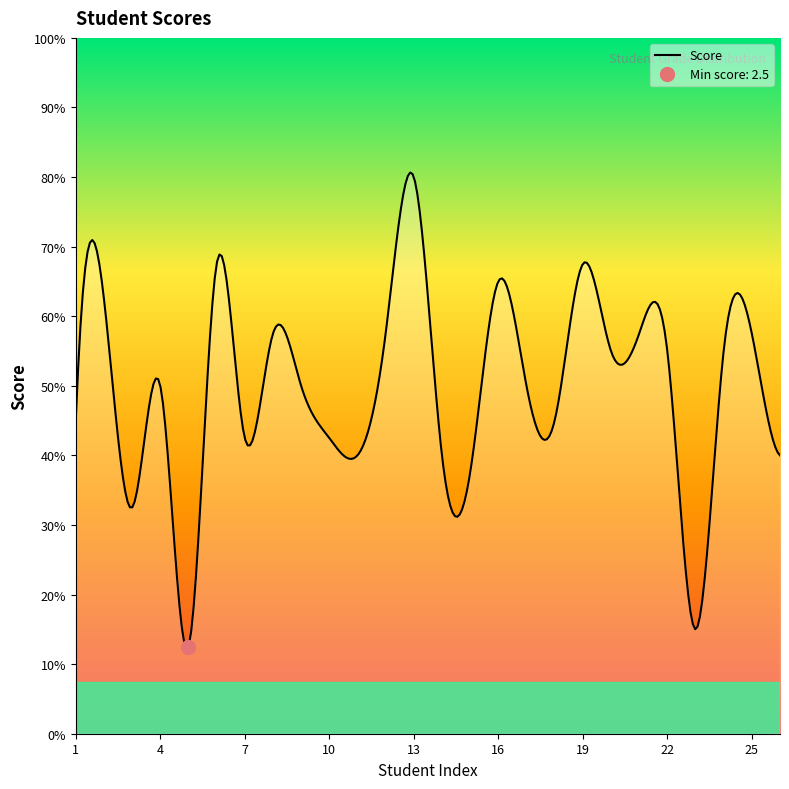

Rank the categories by value from lowest to highest.

5, 23, 3, 15, 11, 14, 26, 7, 10, 1, 18, 4, 9, 17, 20, 22, 24, 8, 12, 21, 25, 2, 16, 6, 19, 13